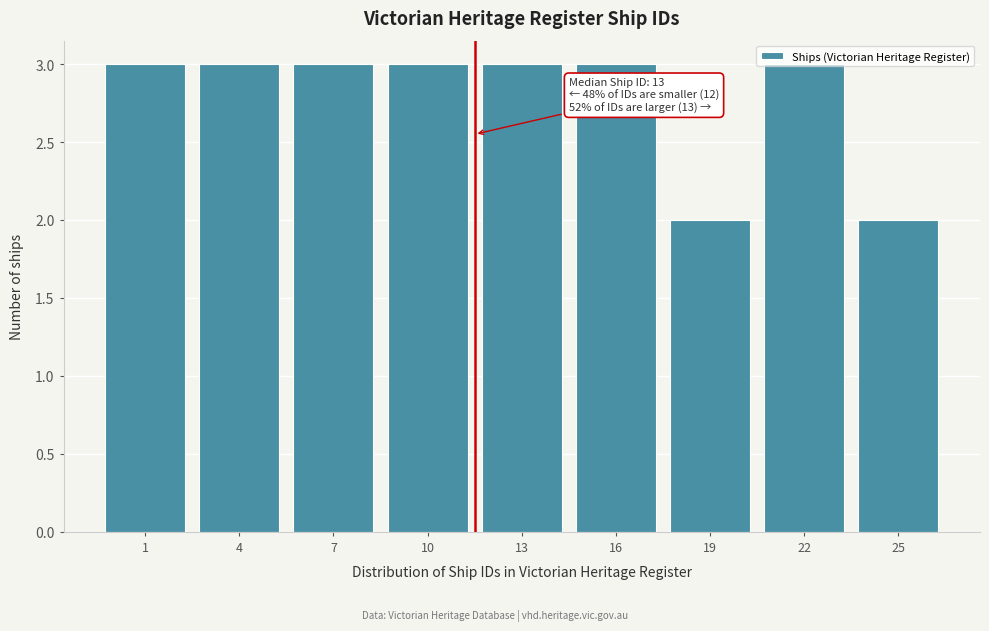

Approximately how many times larger is the value at 22 compared to 19?

1.5